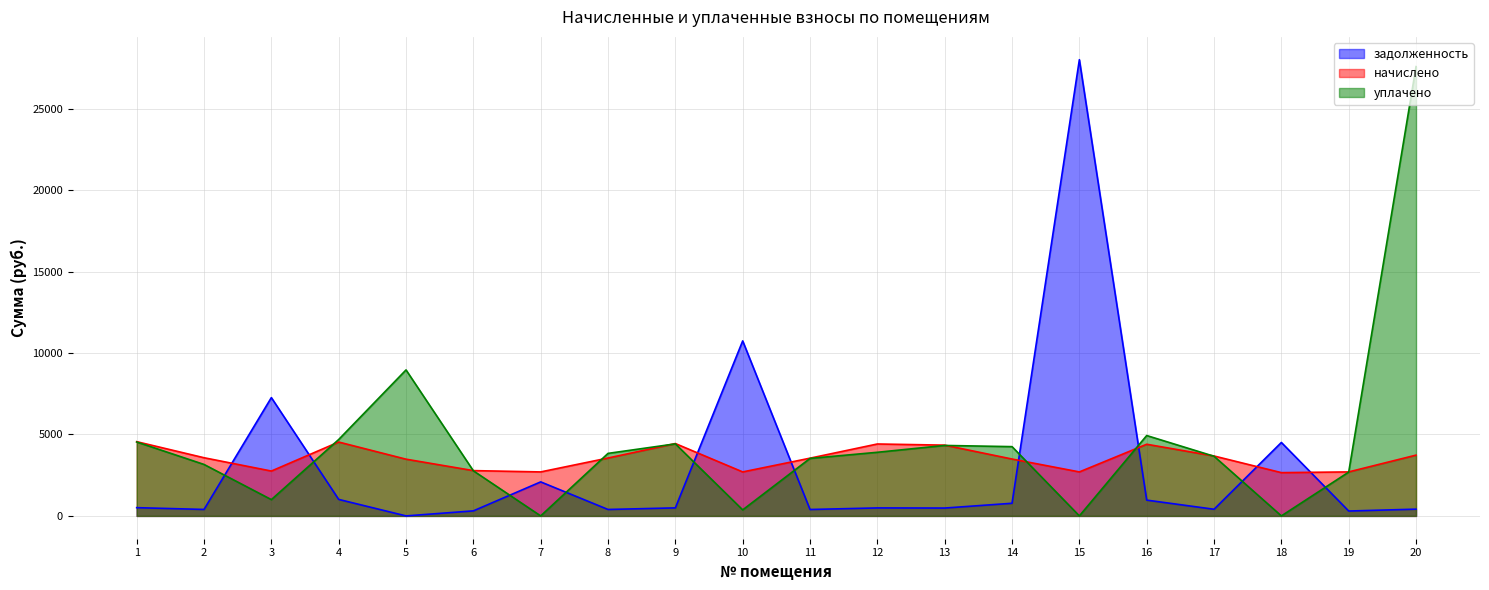

True or false: начислено and задолженность cross at least once.

True